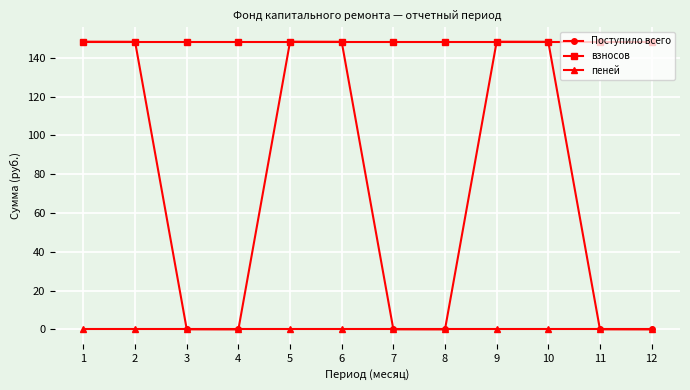

True or false: взносов and пеней intersect in this chart.

False